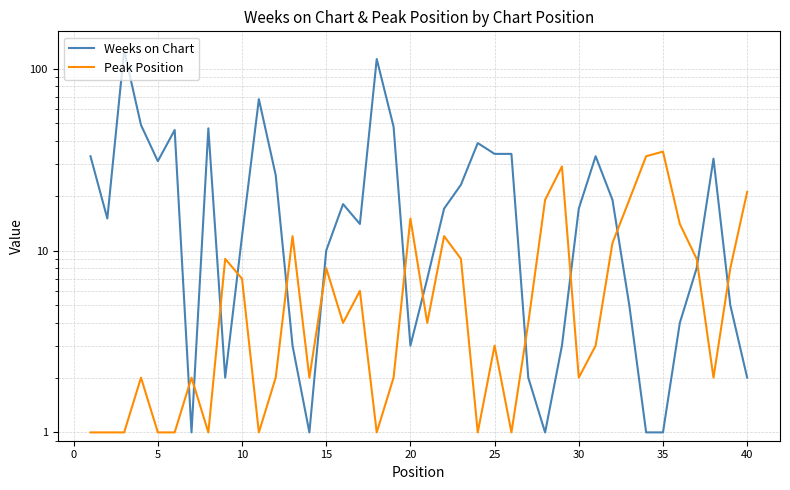

How many lines are shown in the chart?

2